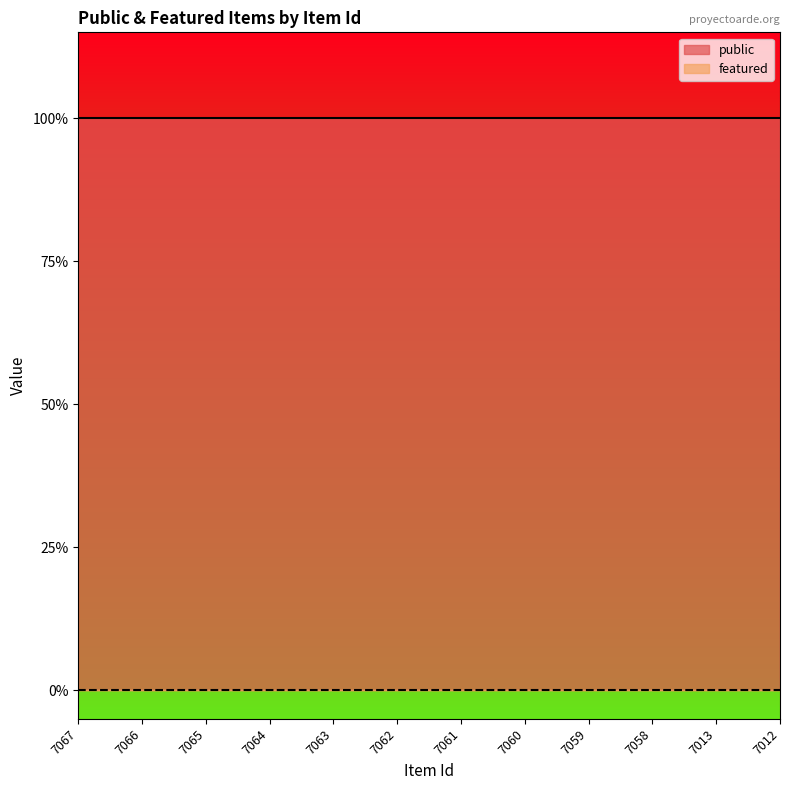

Is the value of public at 7060 greater than the value of featured at 7059?

Yes